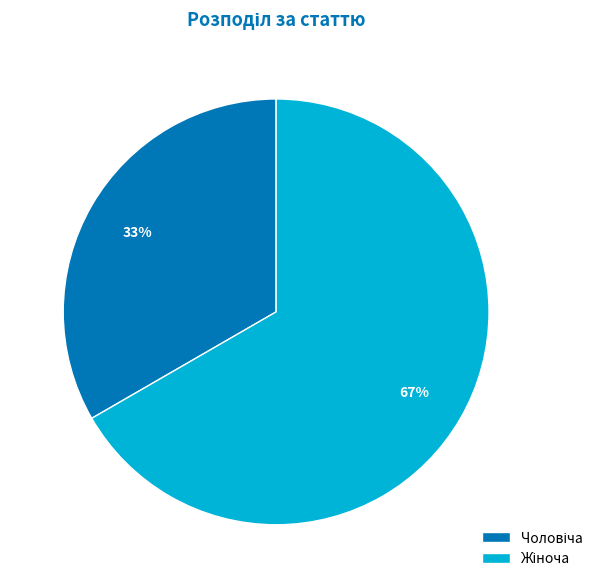

To the nearest percent, what is the average slice percentage?

50%